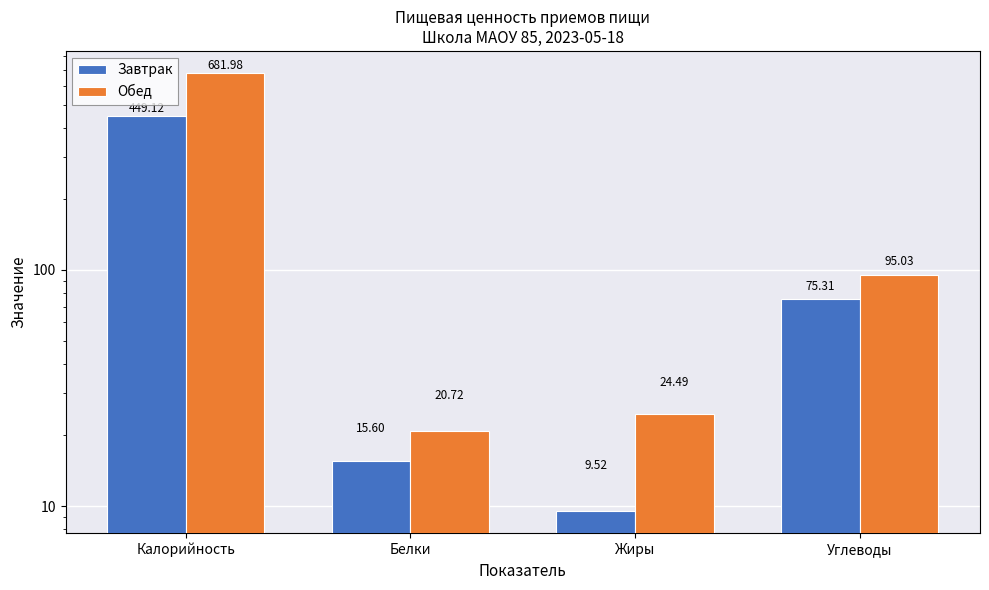

Rank the series at Углеводы from lowest to highest value.

Завтрак, Обед